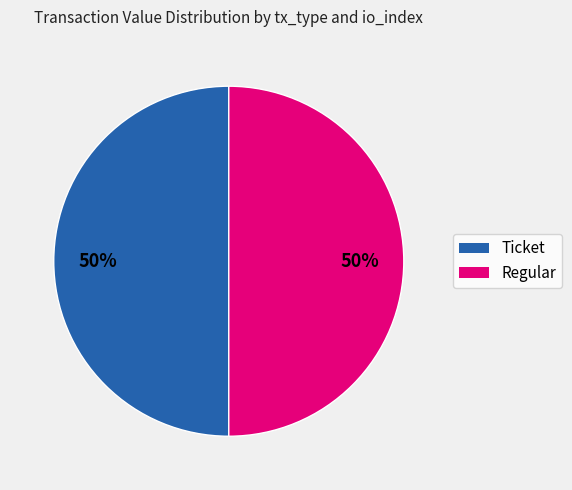

To the nearest percent, what is the average slice percentage?

50%